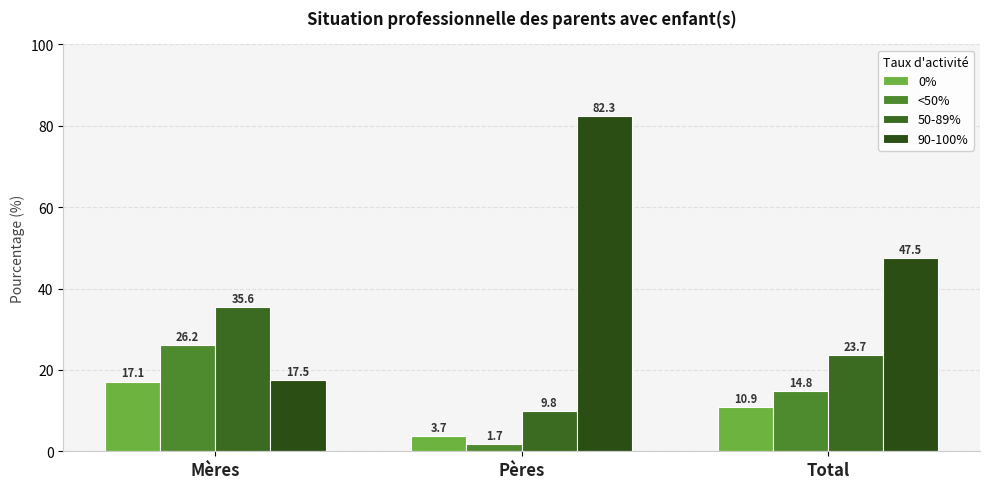

Which category has the highest value in the 0% series?

Mères